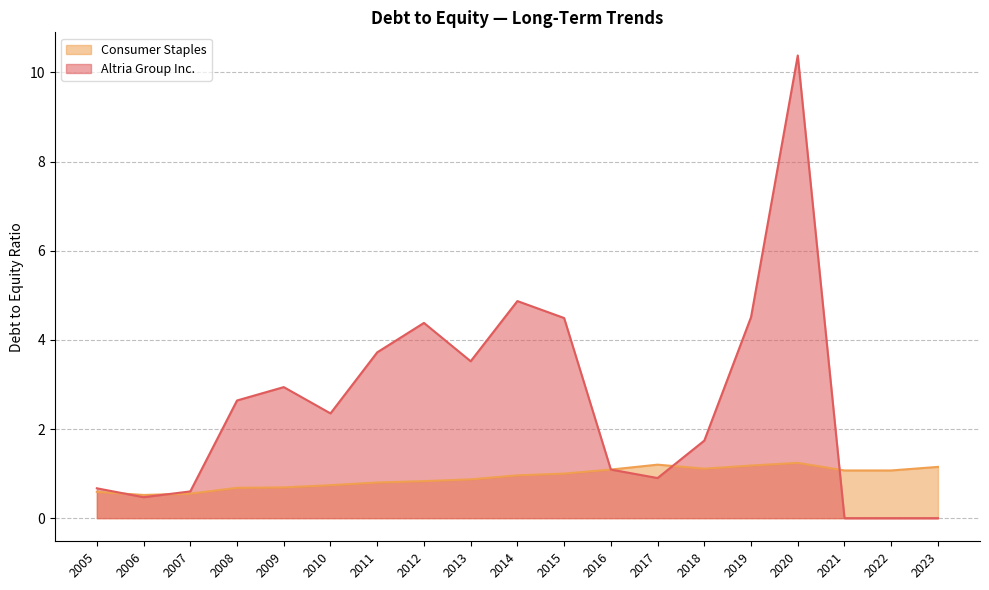

At which category is the sum across all series the highest?

2020